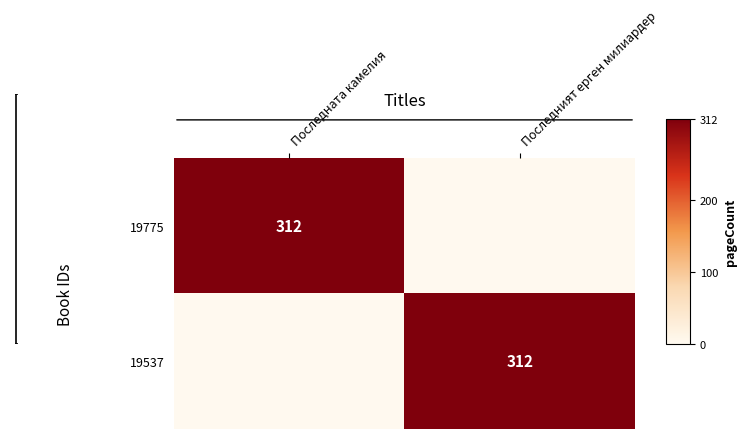

At which category does the chart reach its peak across all series?

Последната камелия